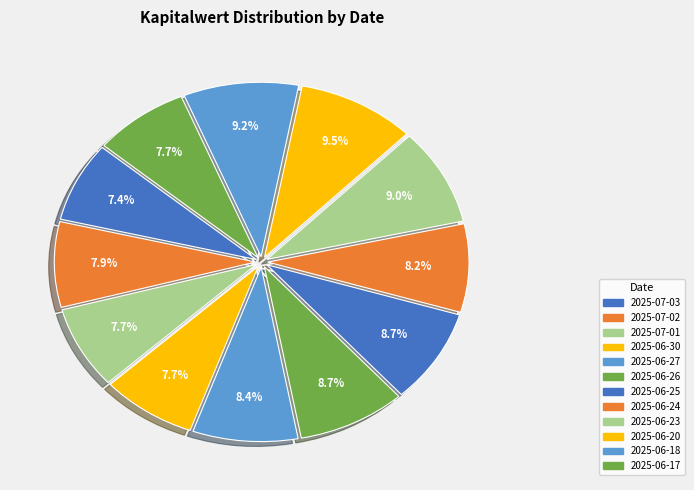

How many segments does this pie chart have?

12